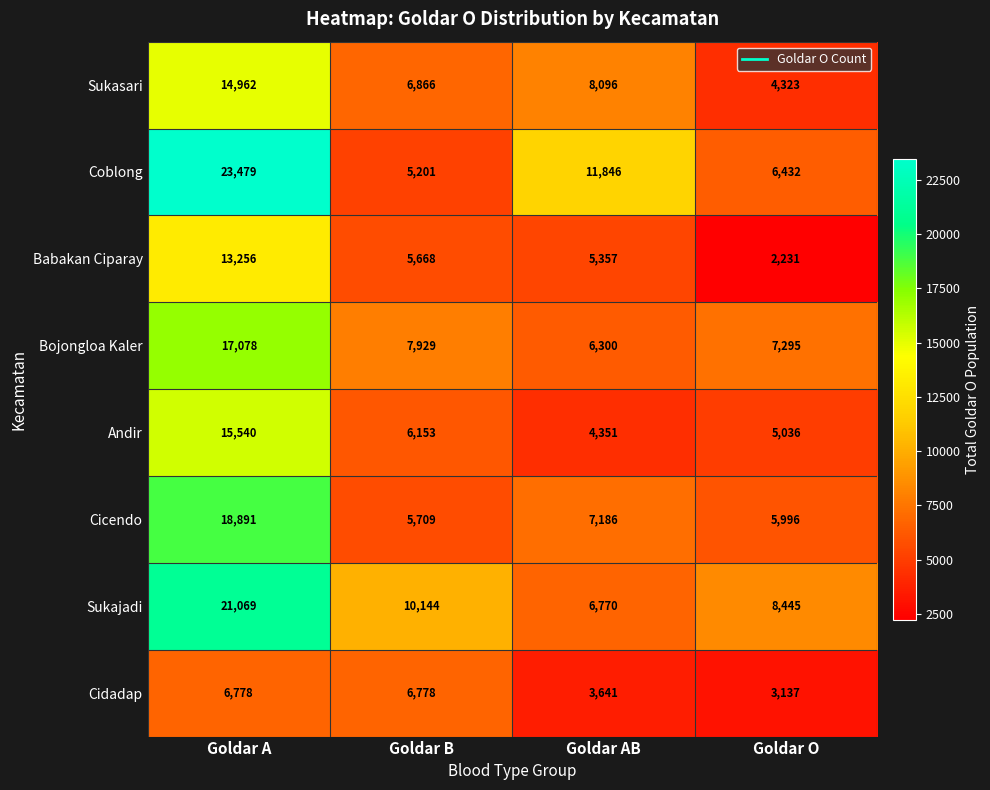

Where does the Babakan Ciparay series first go above 5668?

Goldar A